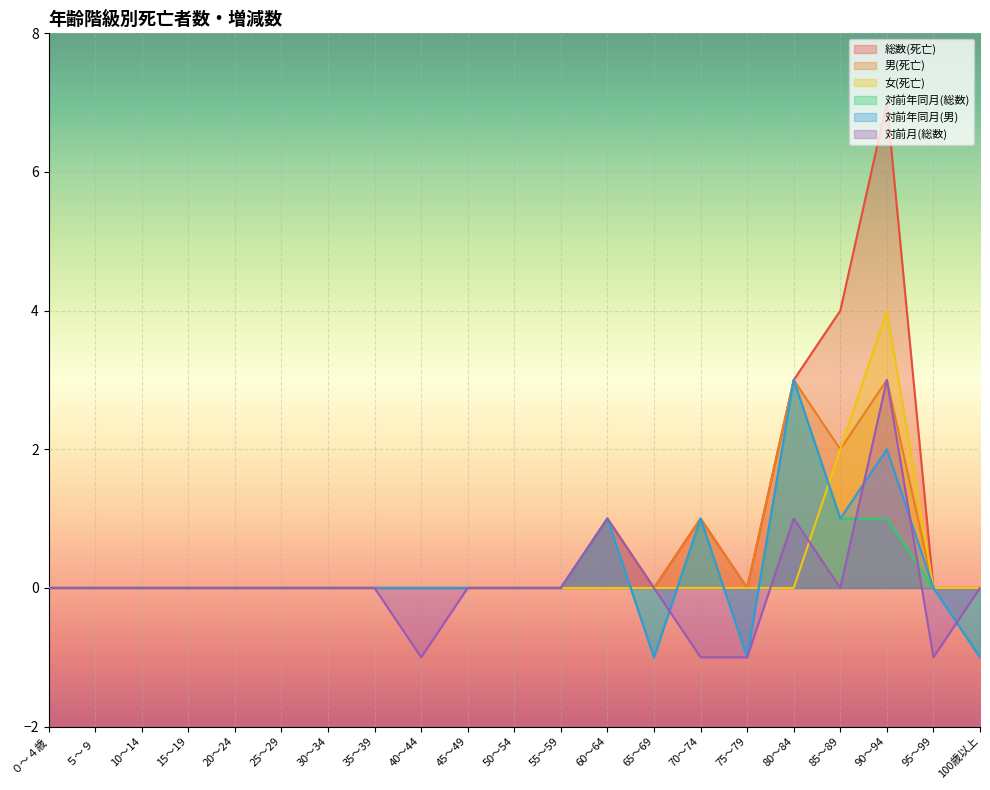

The value of 対前年同月(男) at 35～39 is 0. True or false?

True